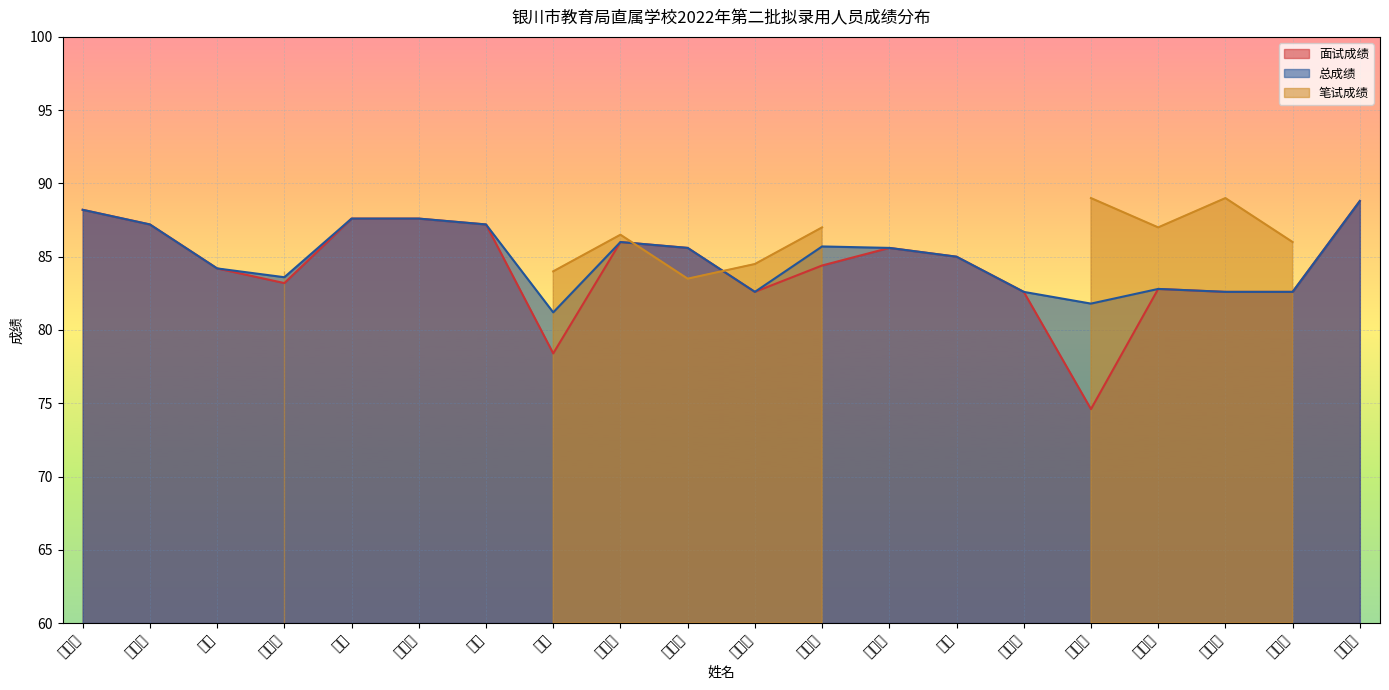

What is the difference between the second highest and minimum values in the 总成绩 series?

7.0